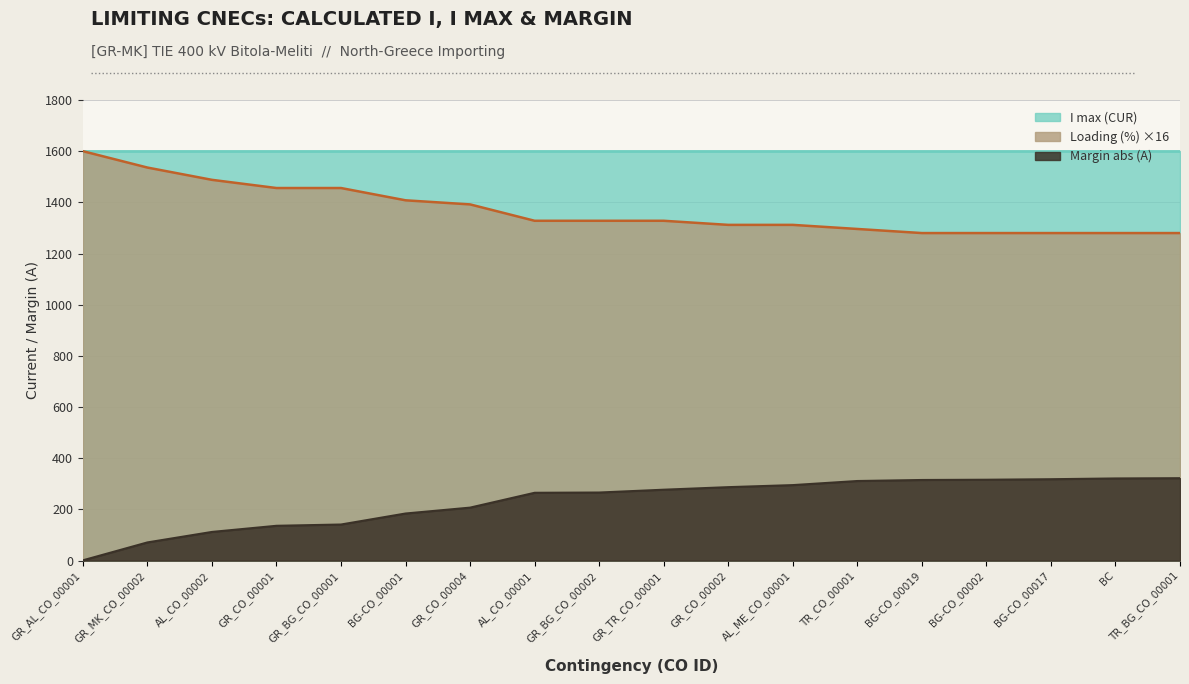

True or false: Margin (A) and Loading (%) intersect in this chart.

False